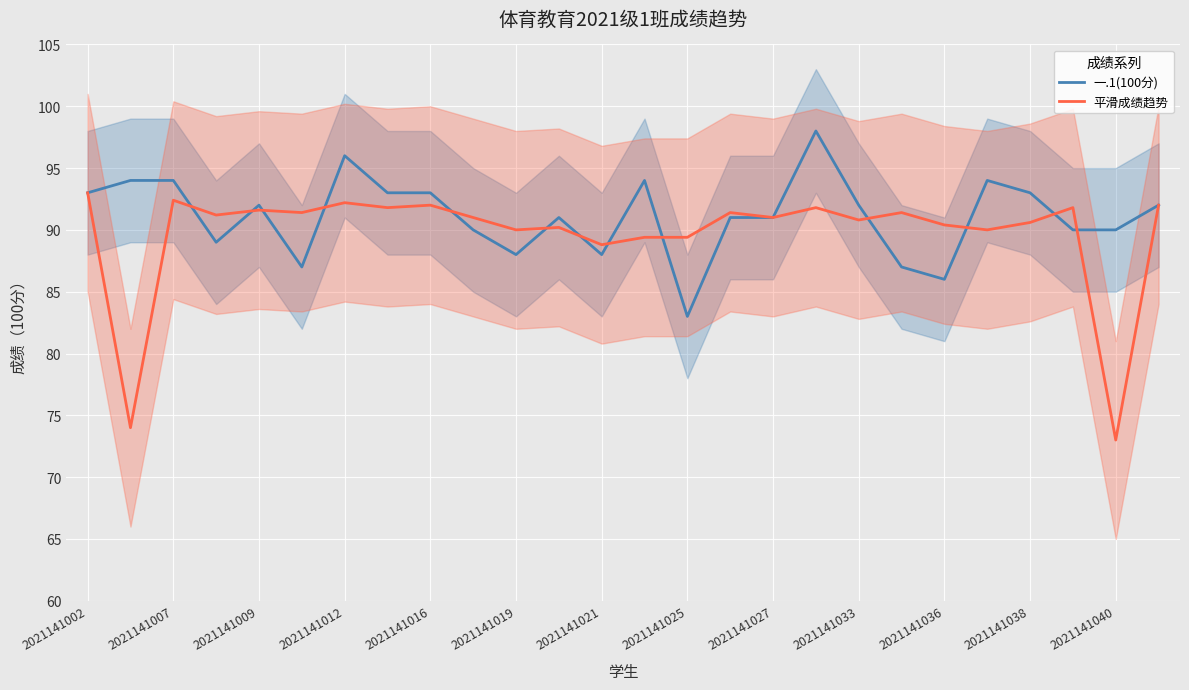

Is it true that 平滑成绩趋势 equals 58.4 at 2021141002?

False